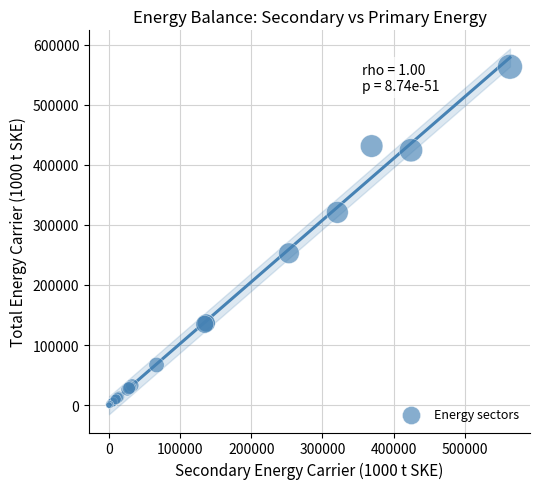

What Y value in the scatter plot is closest to 281806?

252906.4